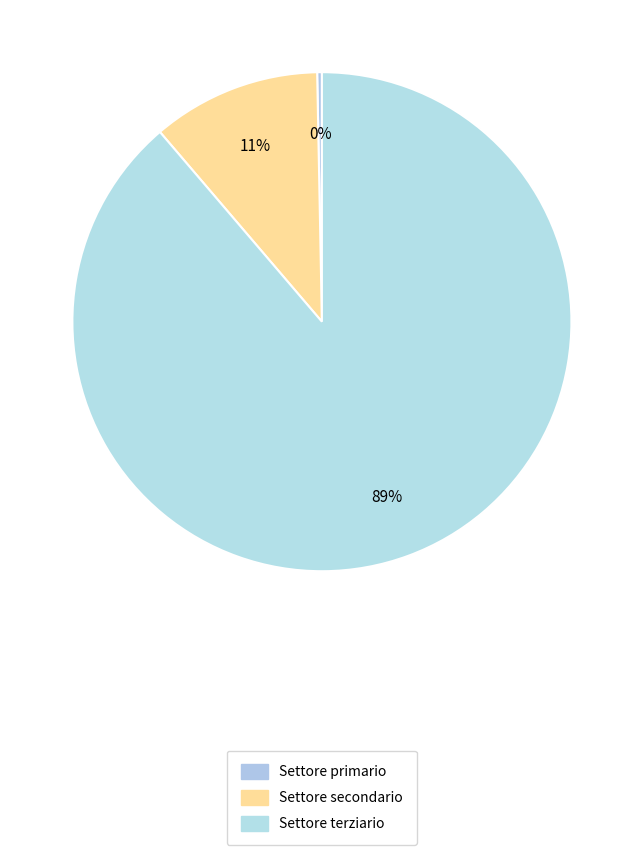

How many segments does this pie chart have?

3